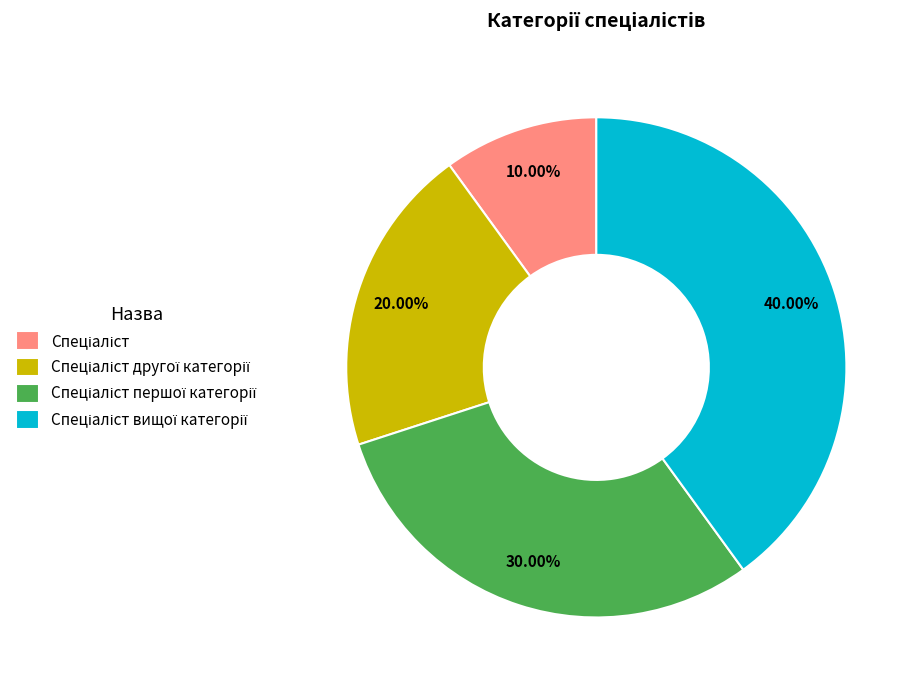

Is there a majority slice in this chart?

No